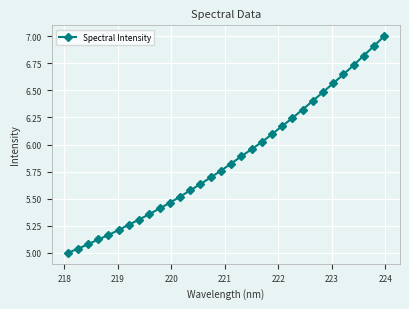

What is the average value?

5.9